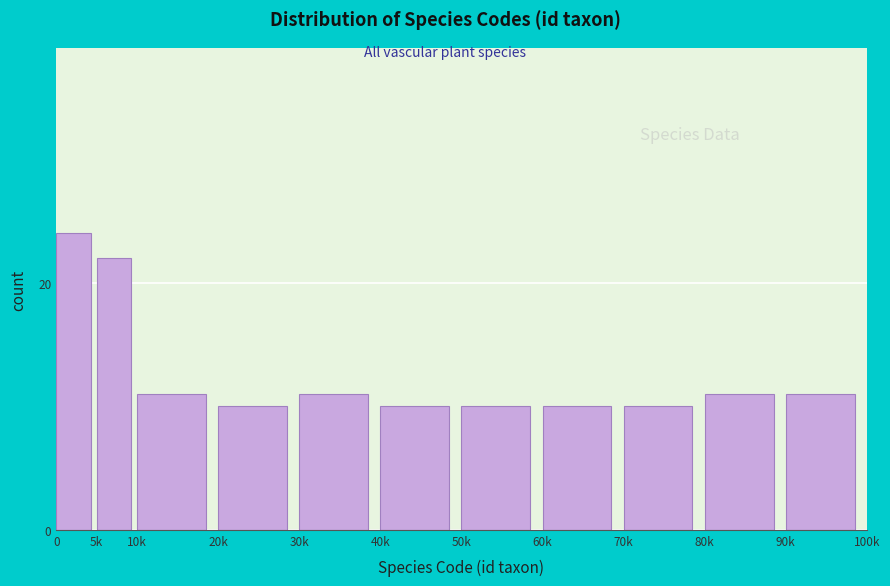

Reading left to right, what are all the values shown in this chart?

0=24	5k=22	10k=11	20k=10	30k=11	40k=10	50k=10	60k=10	70k=10	80k=11	90k=11